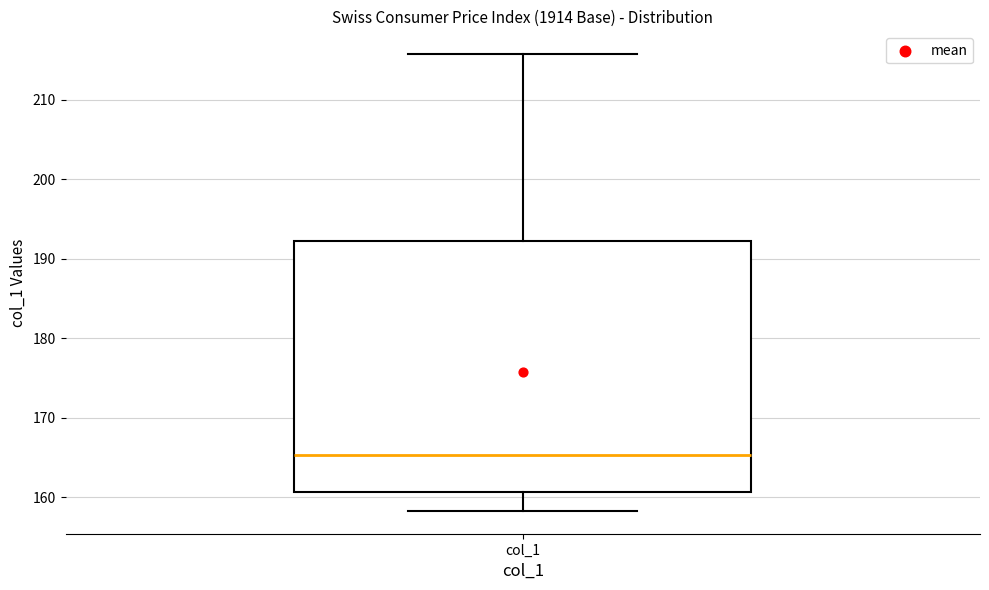

Transcribe this box plot: give where the median line is, the range the box spans, and where the two whiskers end, as read against the y-axis. The values are not printed on the chart, so give them approximately, as read against the axis.

median 165, box 161 to 192, whiskers 158 to 216